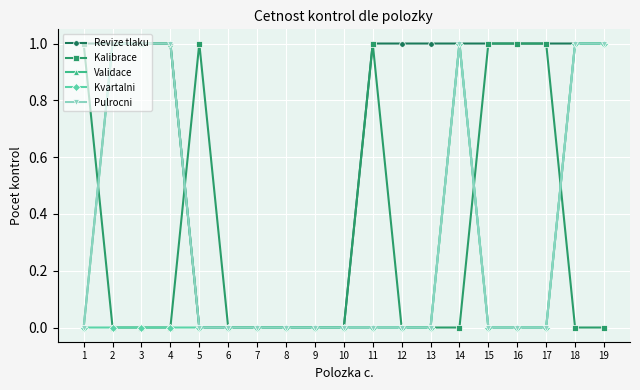

True or false: Revize tlaku and Kvartalni cross at least once.

False